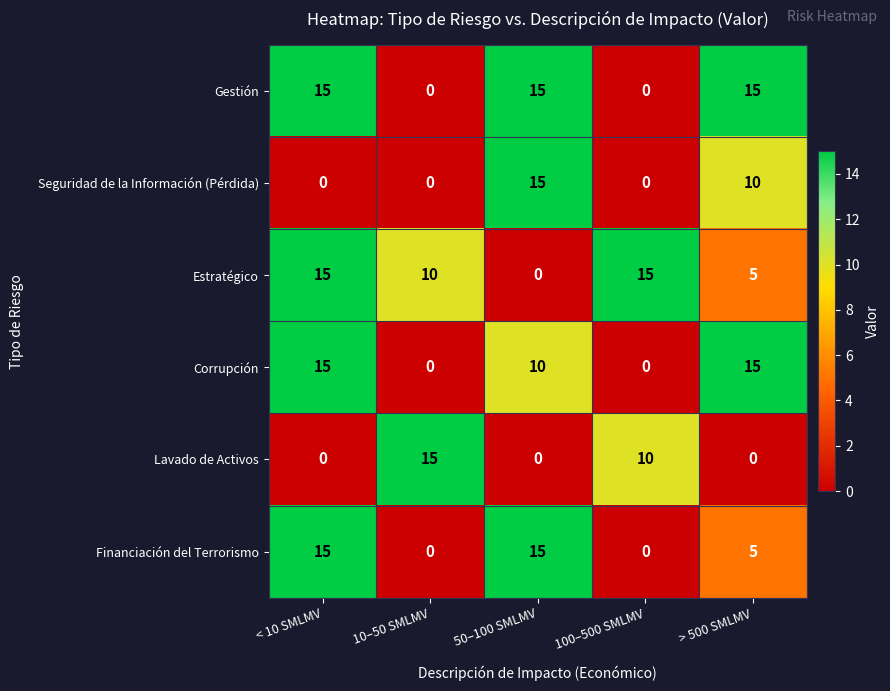

The Financiación del Terrorismo series shows 15 at < 10 SMLMV. True or false?

True